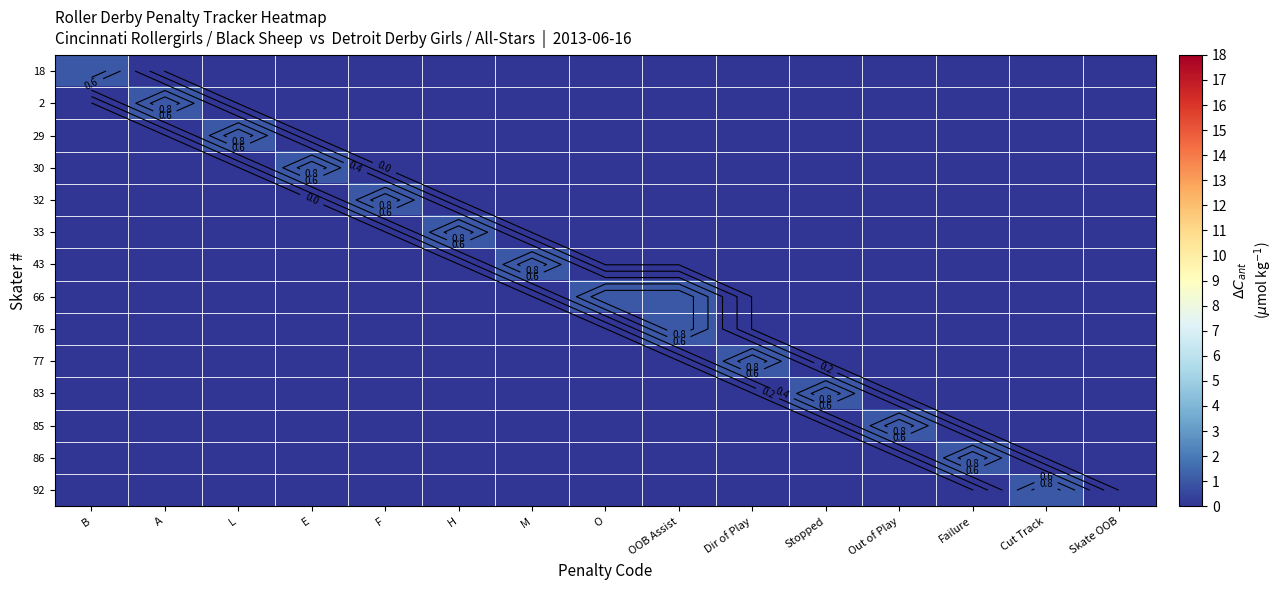

Which series has the largest total across all categories?

66